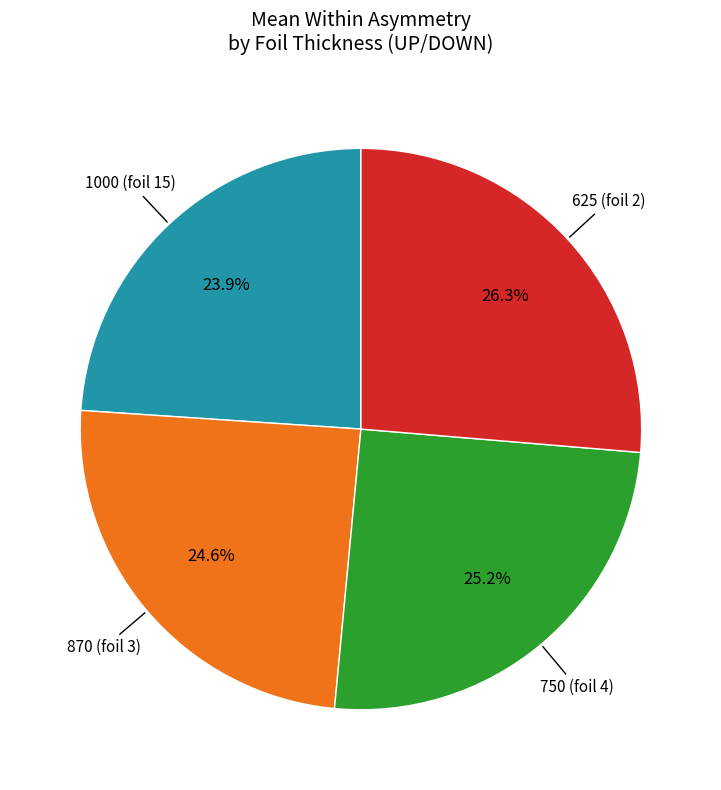

Does any single category account for the majority?

No